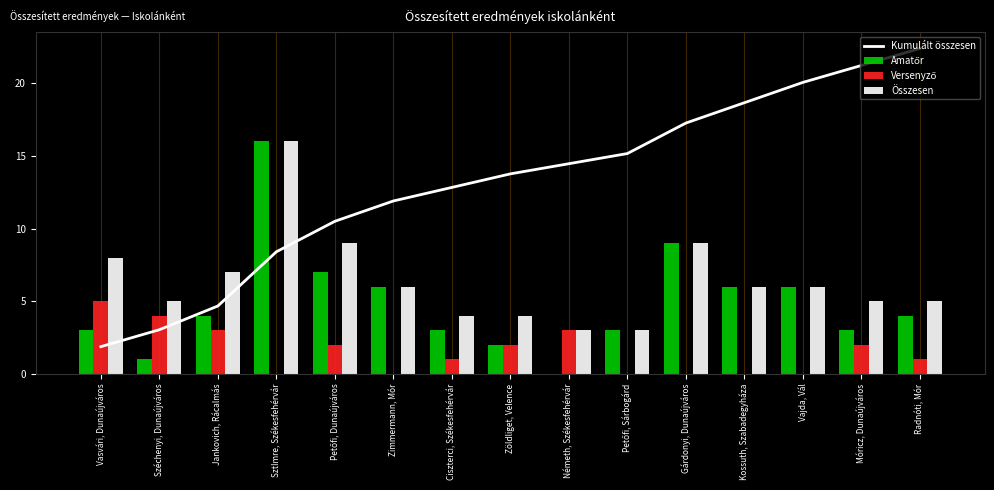

Reading left to right, list all the values displayed in this chart.

Kumulált összesen: 1.9	3.0	4.7	8.4	10.5	11.9	12.8	13.8	14.5	15.2	17.3	18.7	20.1	21.2	22.4
Amatőr: 3.0	1.0	4.0	16.0	7.0	6.0	3.0	2.0	0.0	3.0	9.0	6.0	6.0	3.0	4.0
Versenyző: 5.0	4.0	3.0	0.0	2.0	0.0	1.0	2.0	3.0	0.0	0.0	0.0	0.0	2.0	1.0
Összesen: 8.0	5.0	7.0	16.0	9.0	6.0	4.0	4.0	3.0	3.0	9.0	6.0	6.0	5.0	5.0